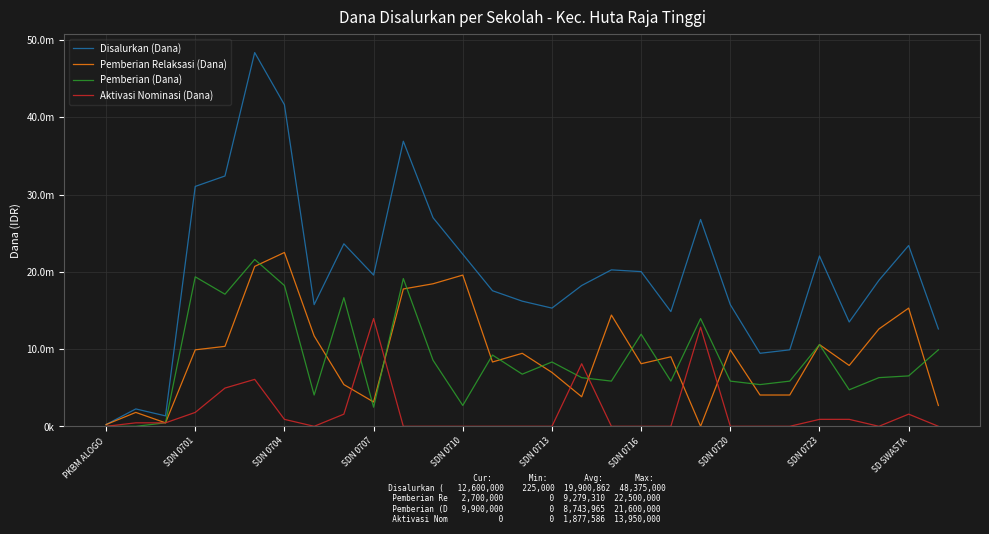

Is this an area chart (filled region under the line)?

No